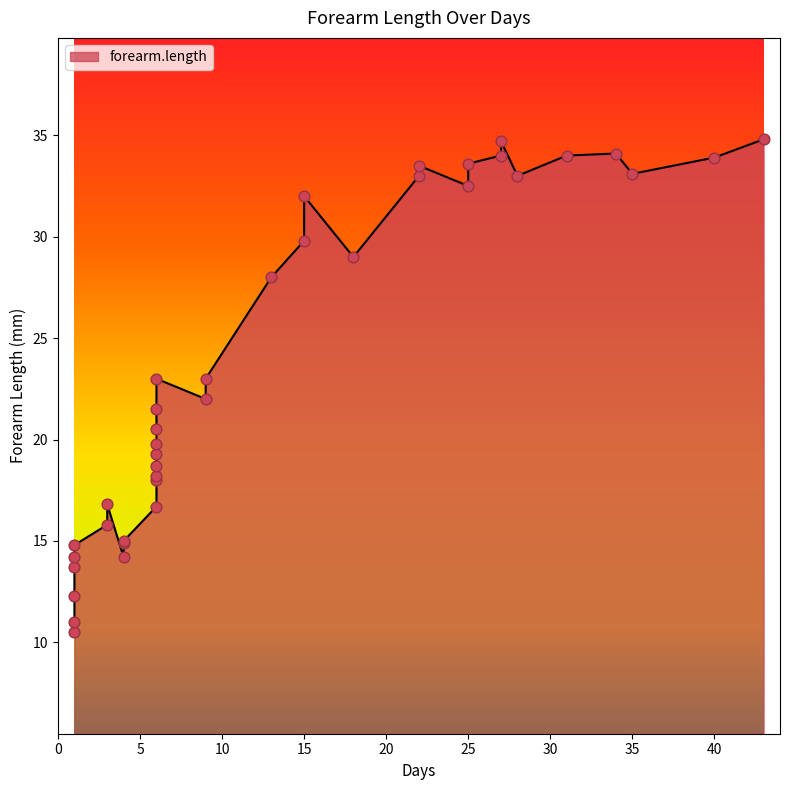

Approximately how many times larger is the value at 13 compared to 6?

1.6